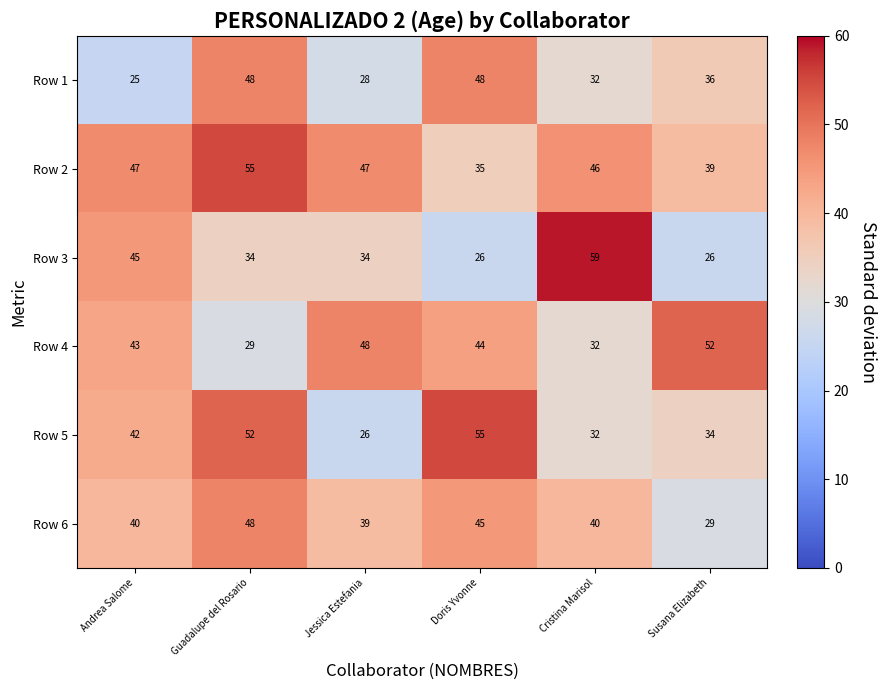

What is the minimum value shown in the chart?

25